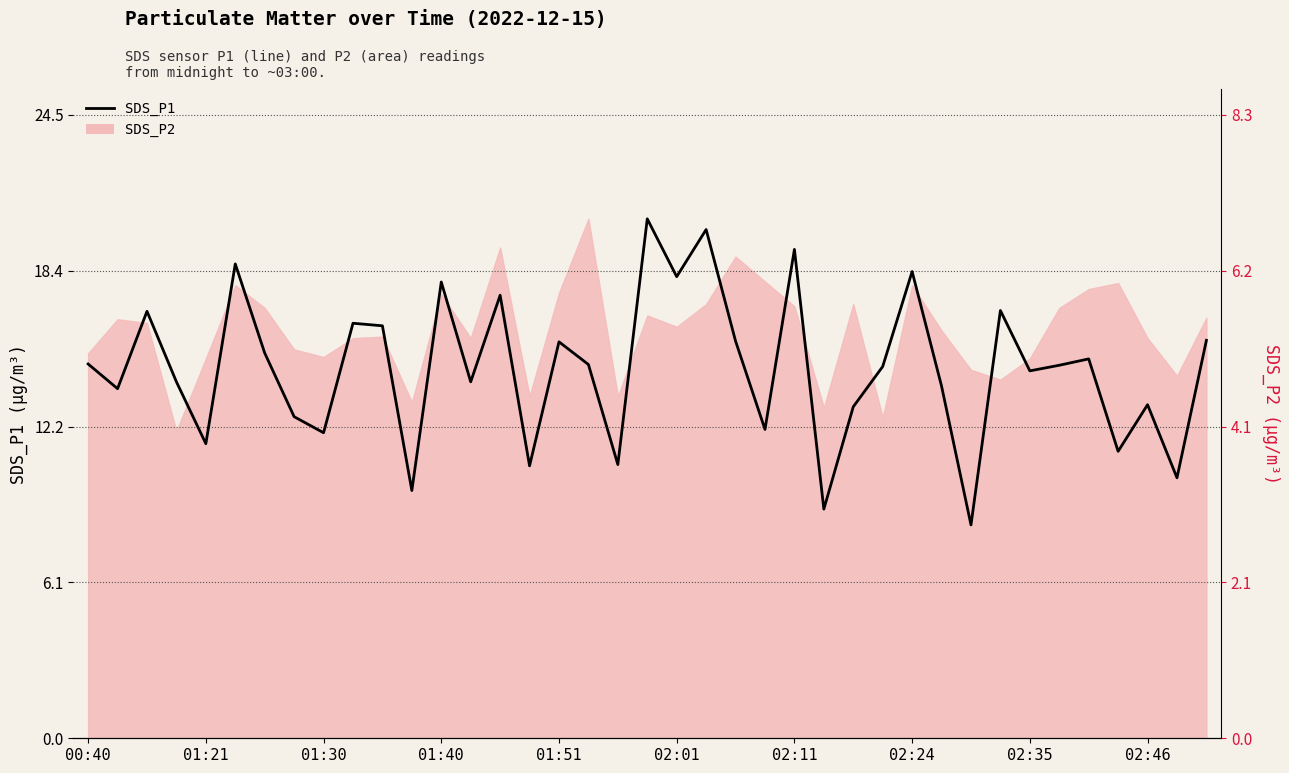

Does the chart have visible grid lines?

Yes